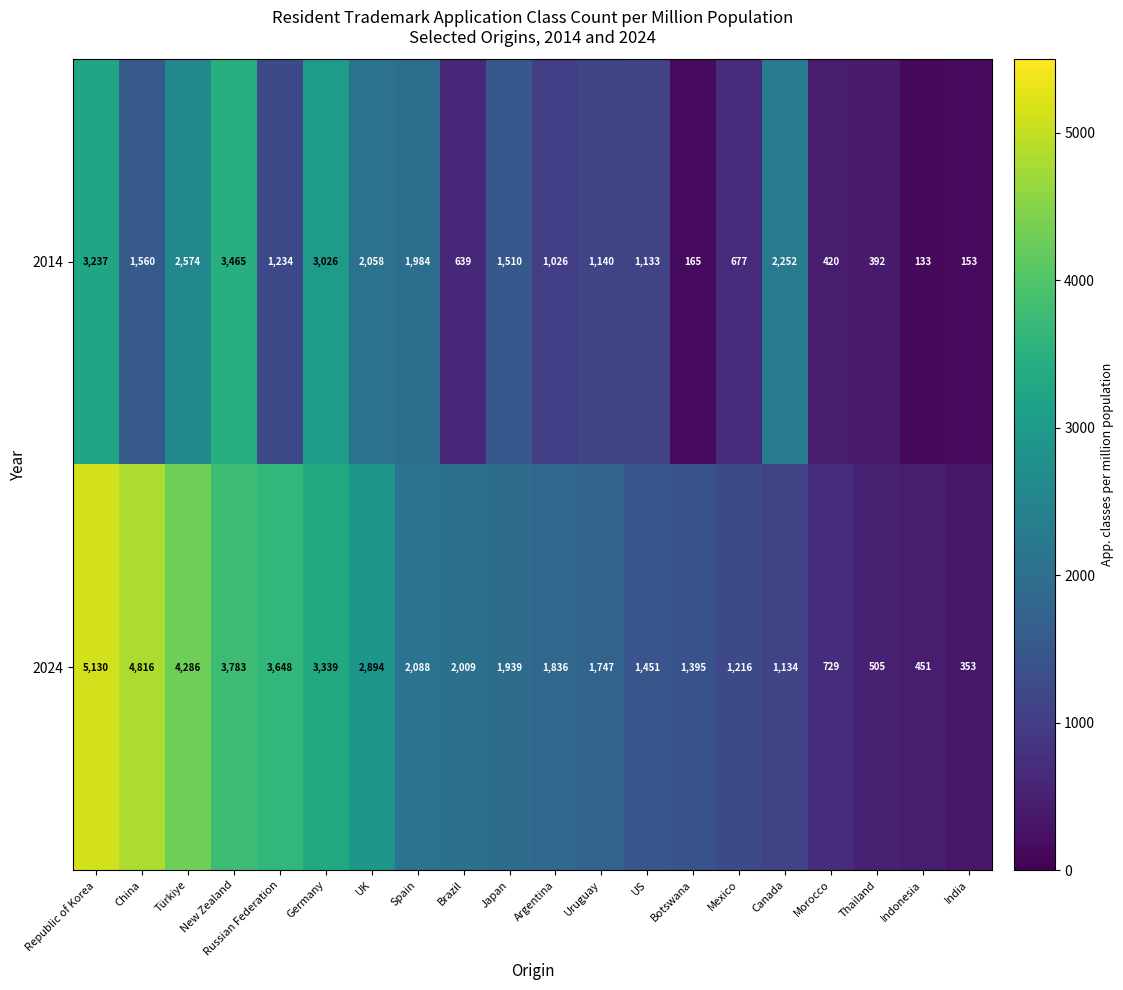

What is the average value of the 2014 series?

1439